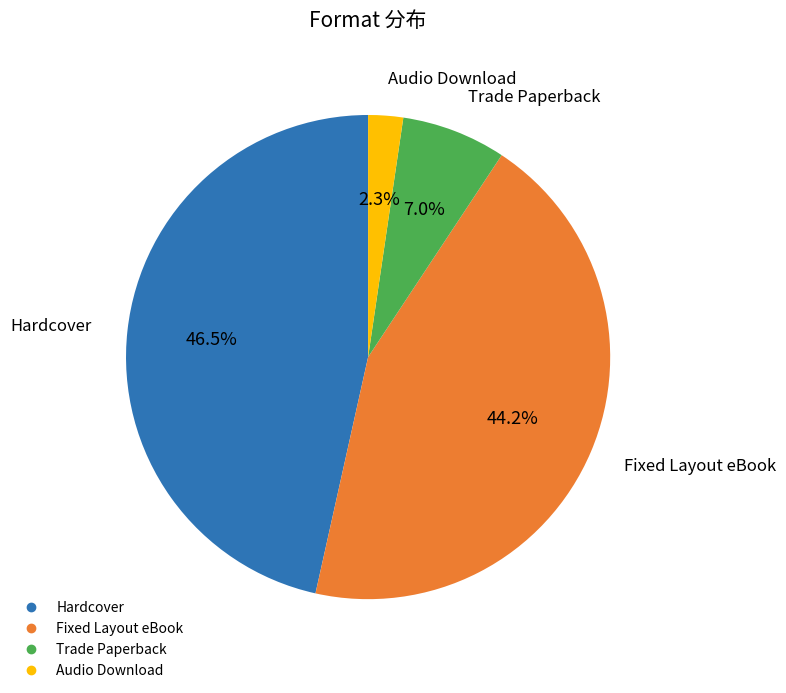

What is the largest slice in the pie chart?

Hardcover